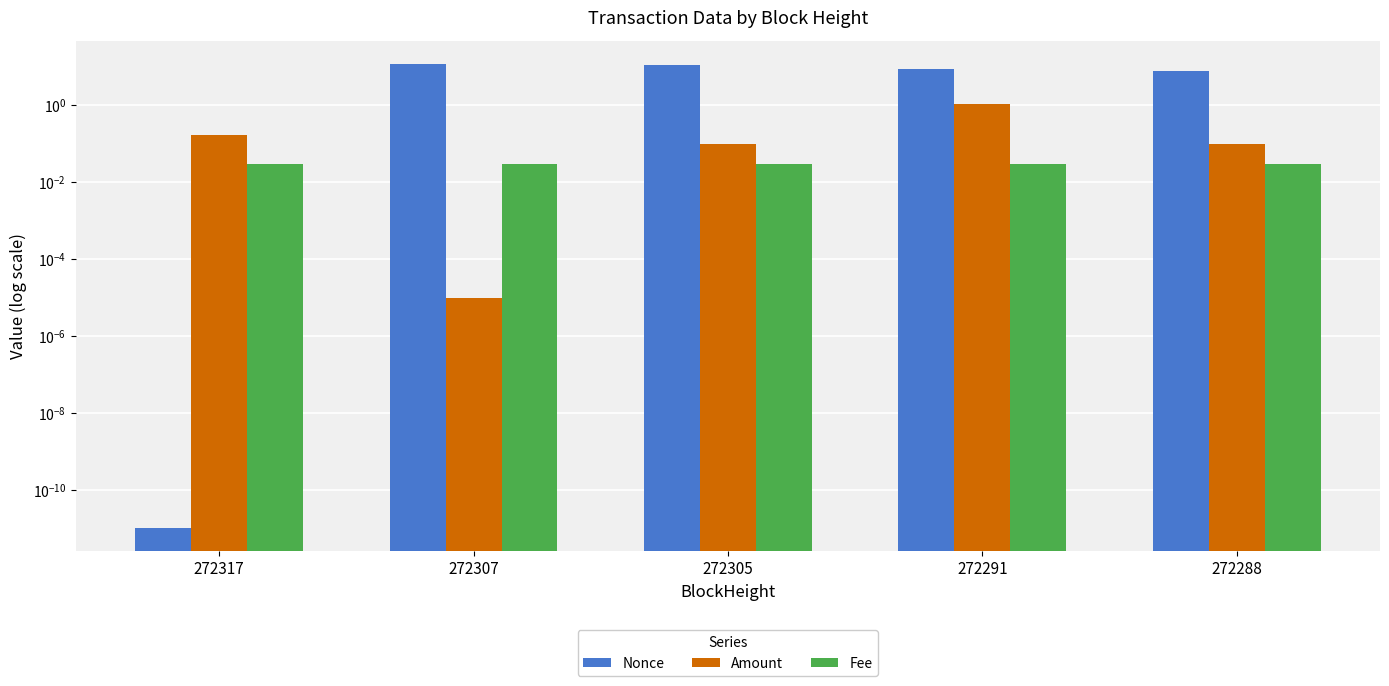

Reading right to left, list all the values displayed in this chart.

Nonce: 272288=8.0	272291=9.0	272305=11.0	272307=12.0	272317=0.0
Amount: 272288=0.1	272291=1.1	272305=0.1	272307=0.0	272317=0.2
Fee: 272288=0.0	272291=0.0	272305=0.0	272307=0.0	272317=0.0